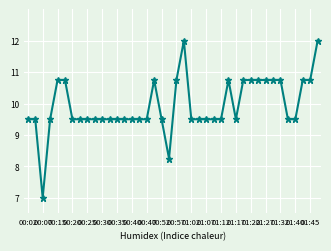

What is the average value?

9.9